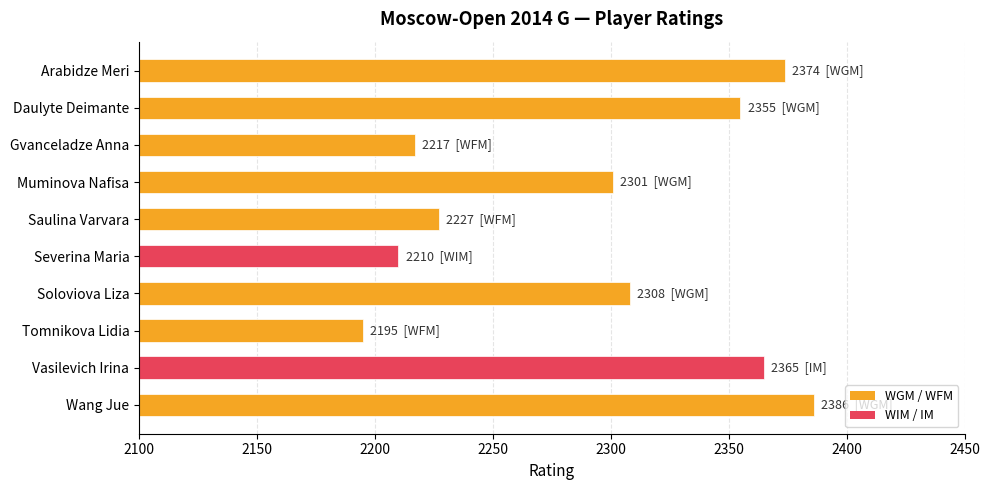

How many bars are there in total?

10